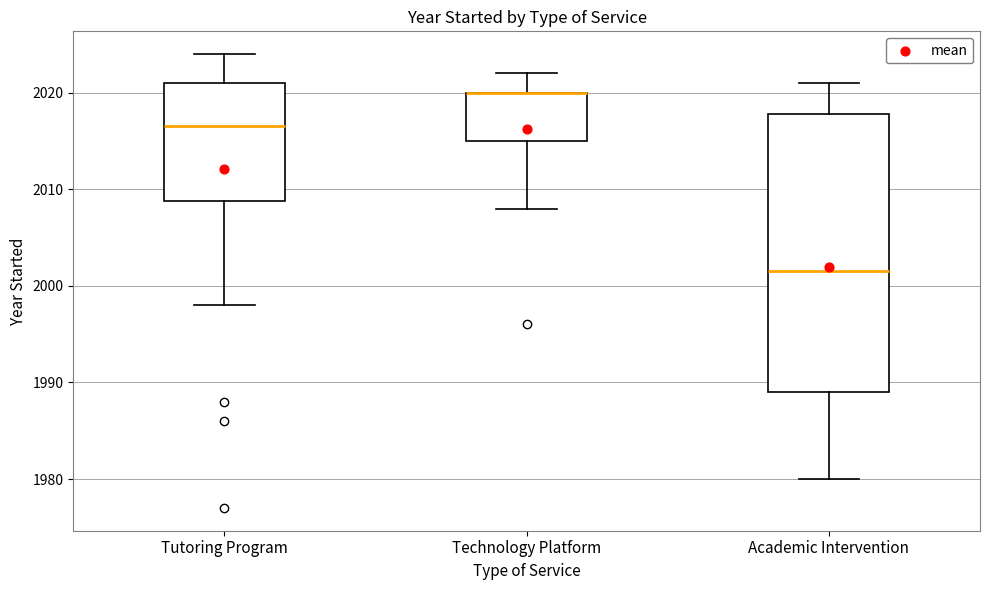

Reading left to right, transcribe this box plot: for each box, give where its median line is, the range the box spans, and where its two whiskers end, as read against the y-axis. The values are not printed on the chart, so give them approximately, as read against the axis.

Tutoring Program: median 2017, box 2009 to 2021, whiskers 1998 to 2024
Technology Platform: median 2020 (drawn on the box's upper edge), box 2015 to 2020, whiskers 2008 to 2022
Academic Intervention: median 2002, box 1989 to 2018, whiskers 1980 to 2021